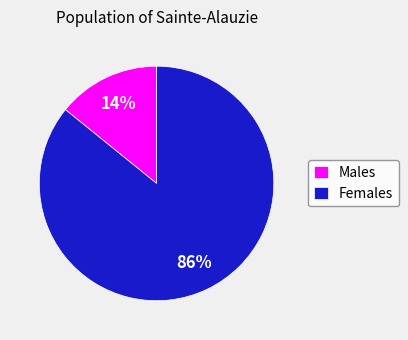

Is Males the majority of the pie?

No